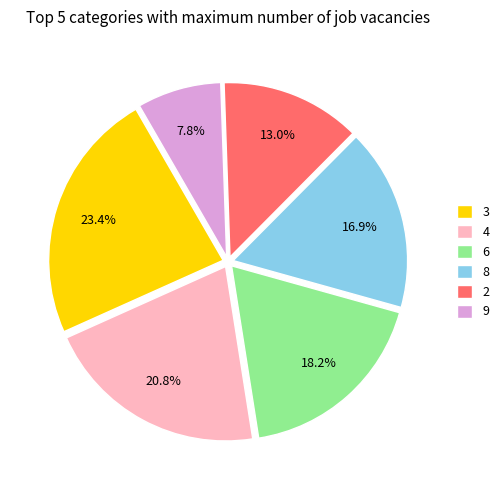

How many slices are in this pie chart?

6